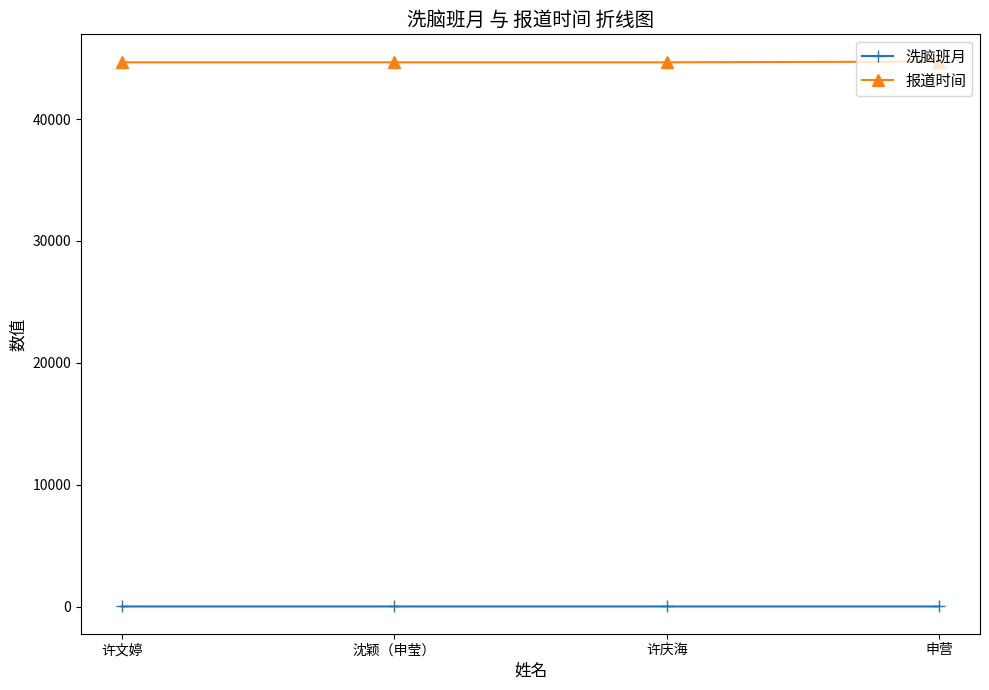

What position from the left is 沈颖（申莹）?

2